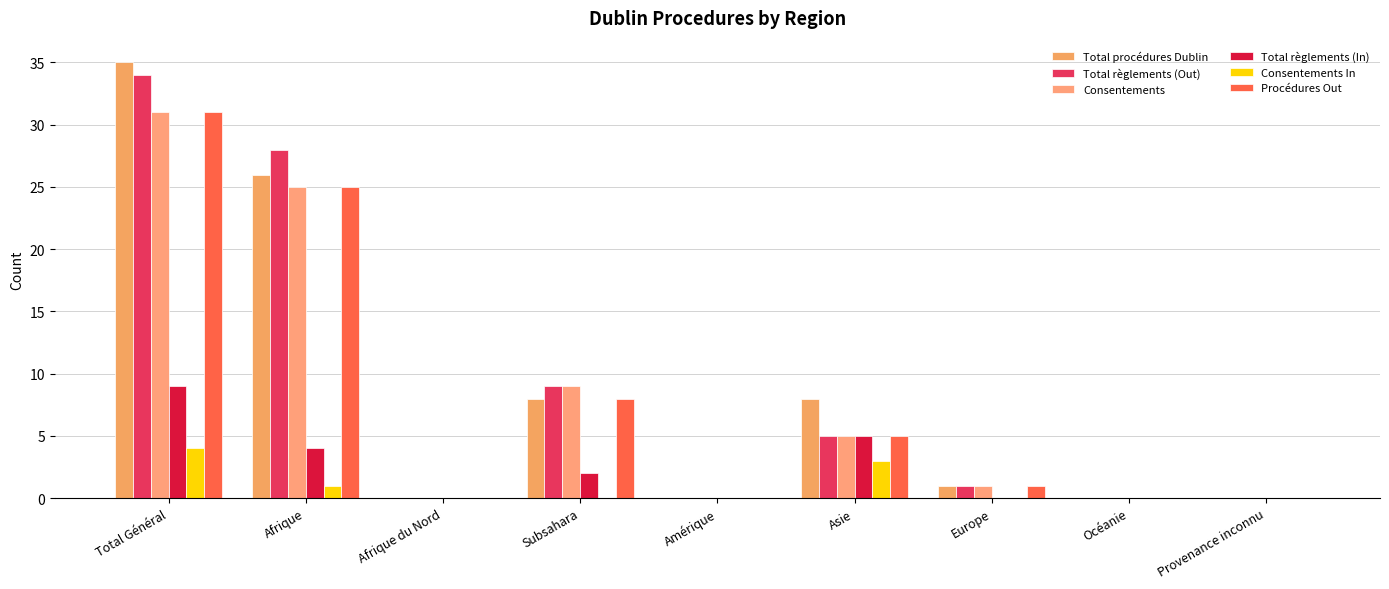

Count the number of categories in the chart.

9